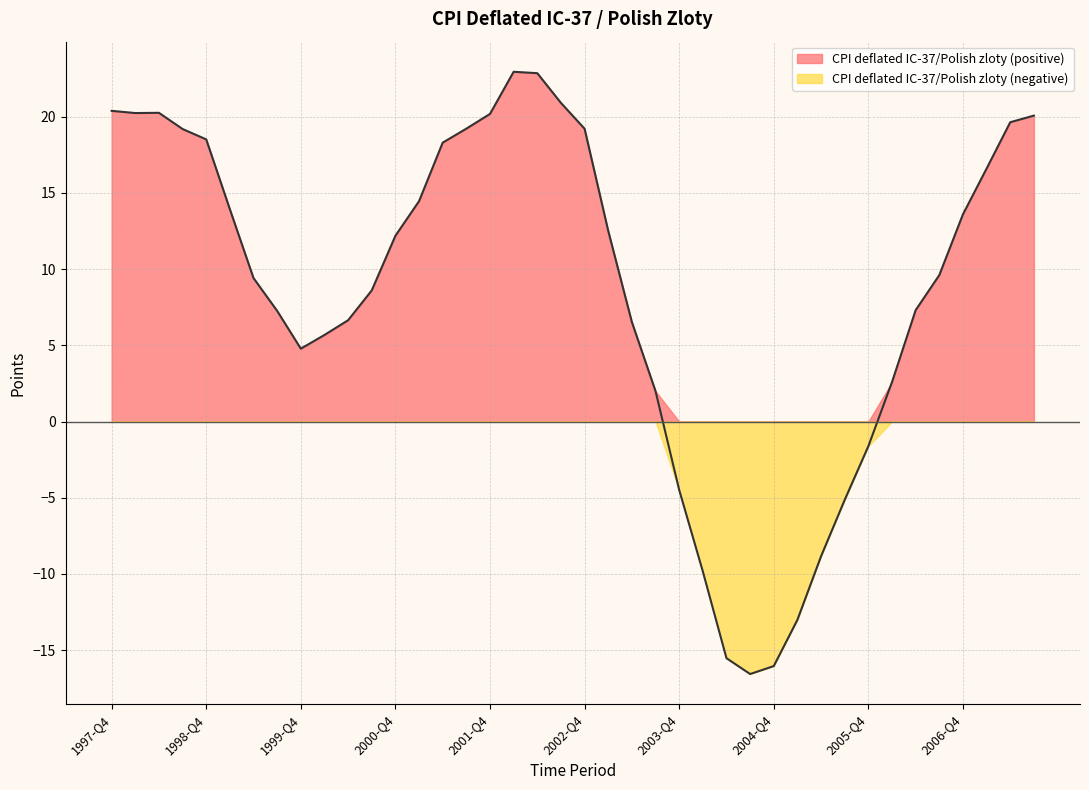

Is it true that the value at 1997-Q4 is 11.6?

False